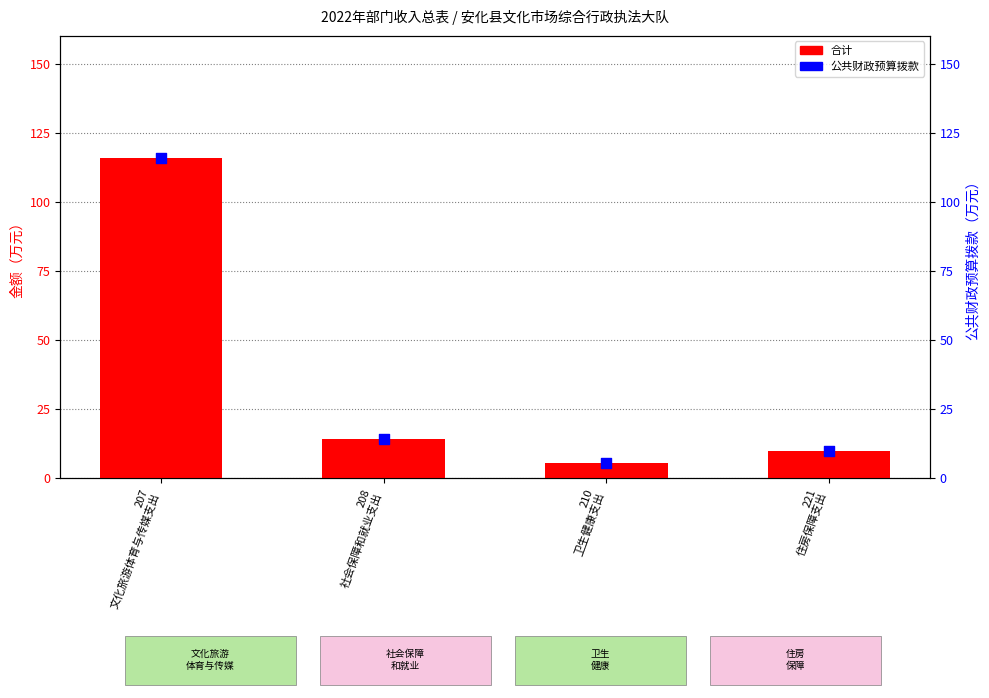

Which series reaches the minimum Y coordinate?

合计